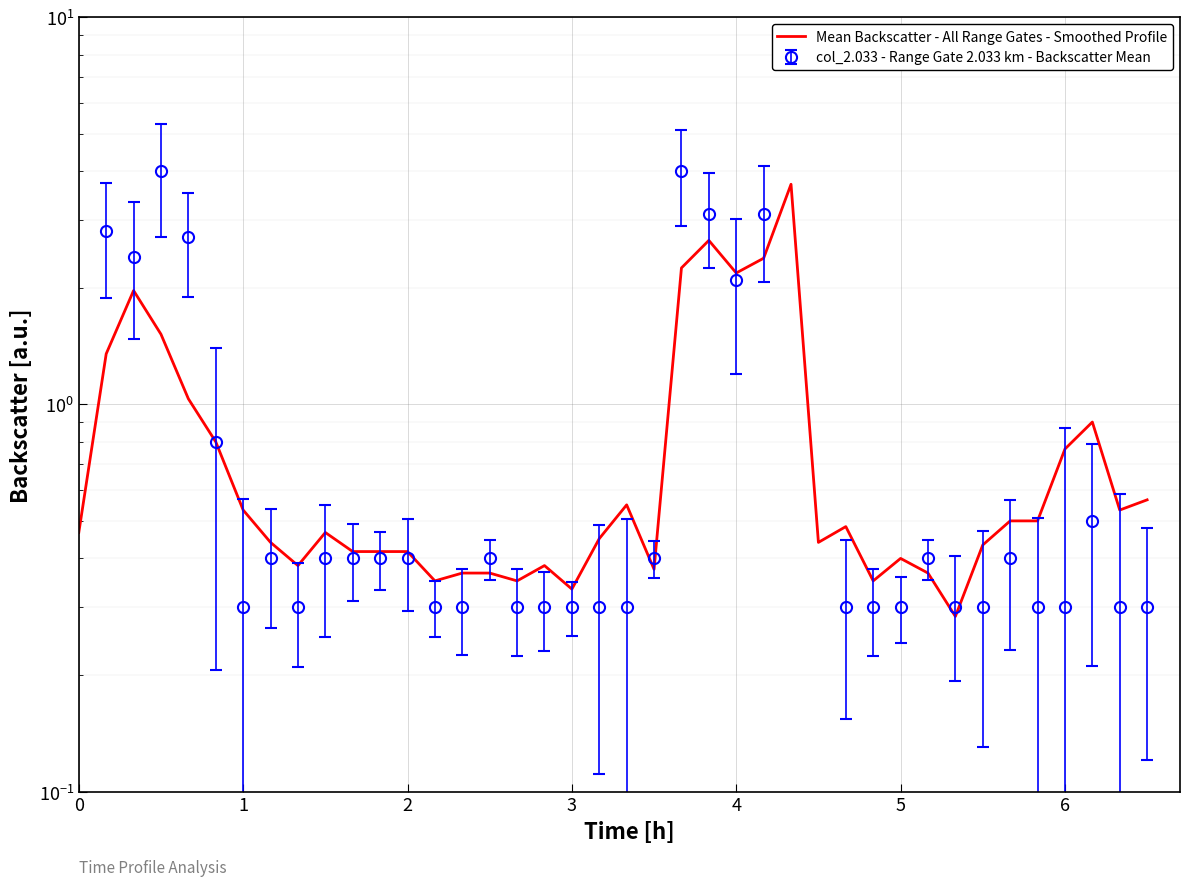

Reading right to left, what are all the values shown in this chart?

0.6	0.5	0.9	0.8	0.5	0.5	0.4	0.3	0.4	0.4	0.4	0.5	0.4	3.7	2.4	2.2	2.6	2.3	0.4	0.6	0.4	0.3	0.4	0.4	0.4	0.4	0.4	0.4	0.4	0.4	0.5	0.4	0.4	0.5	0.8	1.0	1.5	2.0	1.3	0.5